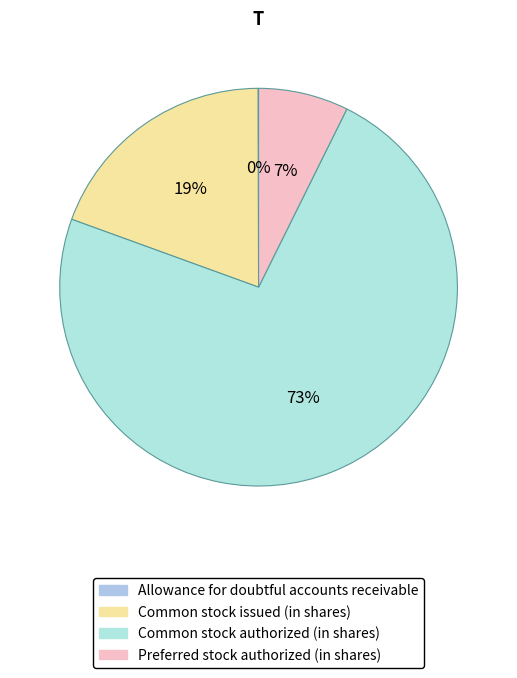

True or false: Common stock issued (in shares) accounts for 19% of the total.

True